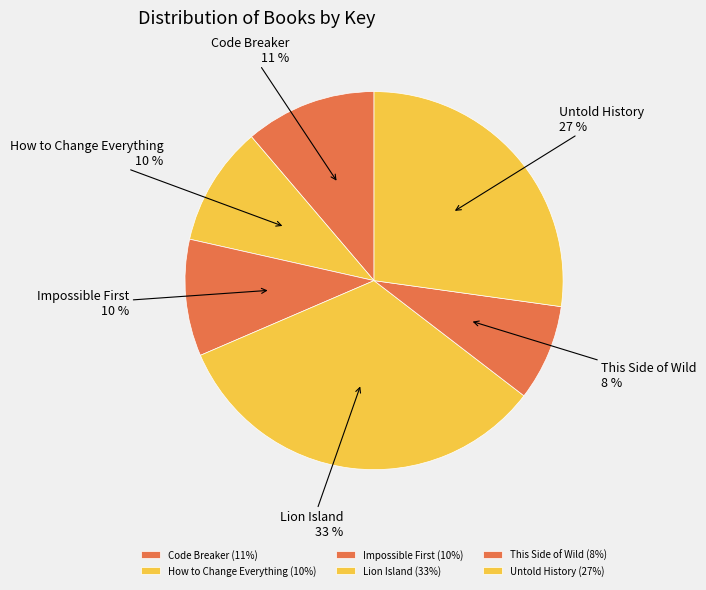

How many slices are in this pie chart?

6